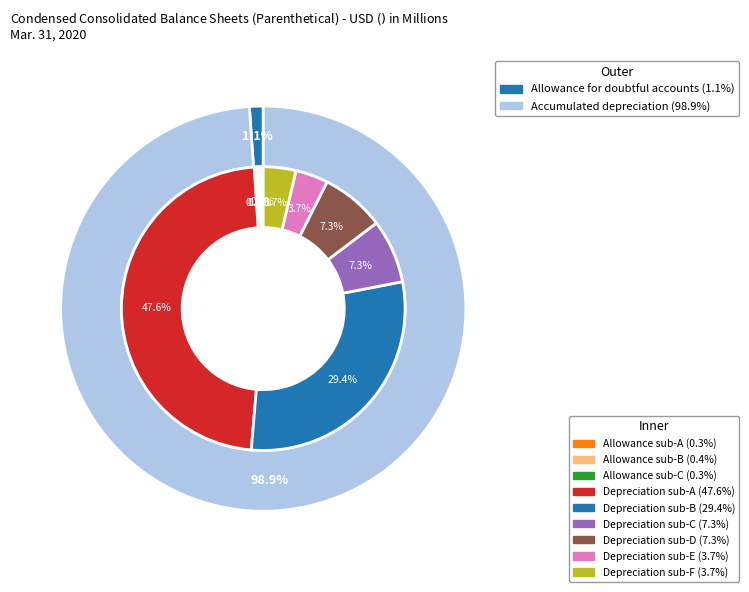

How many segments does this pie chart have?

2